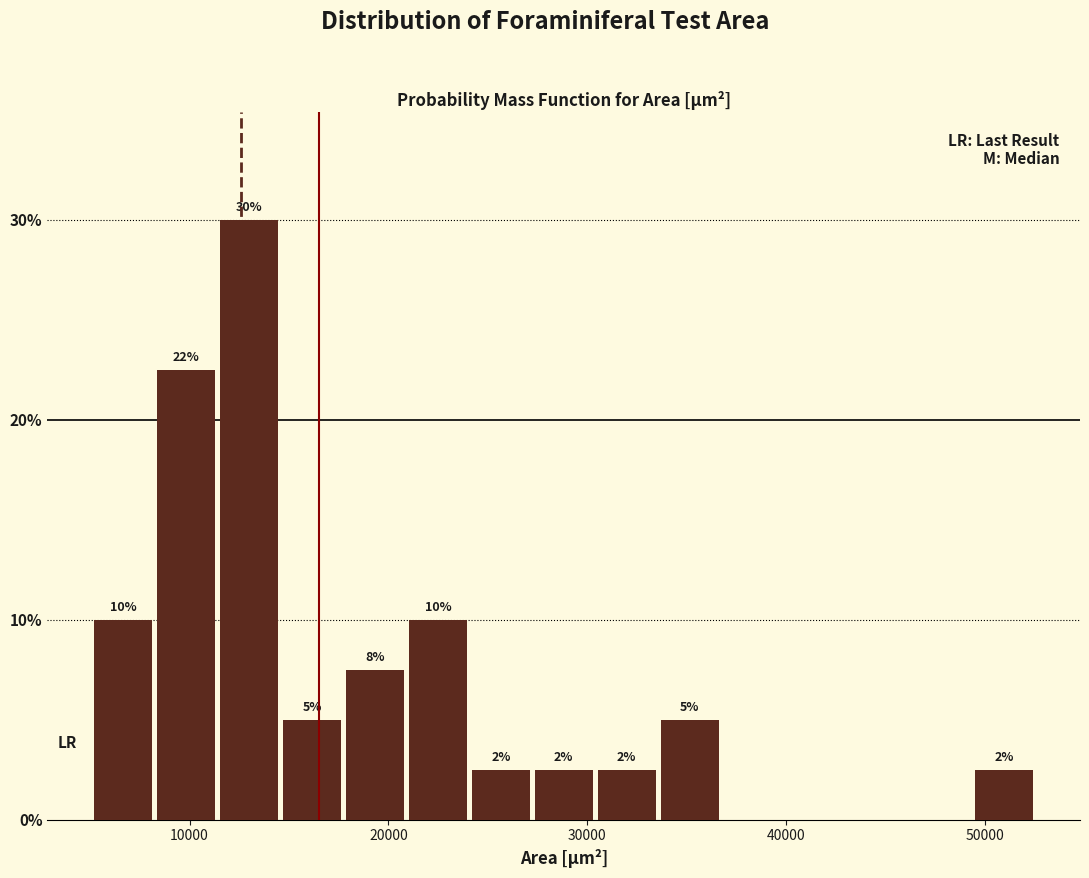

Around what value on the x-axis is the tallest bar? Give the approximate position of its centre, as read against the axis.

13000